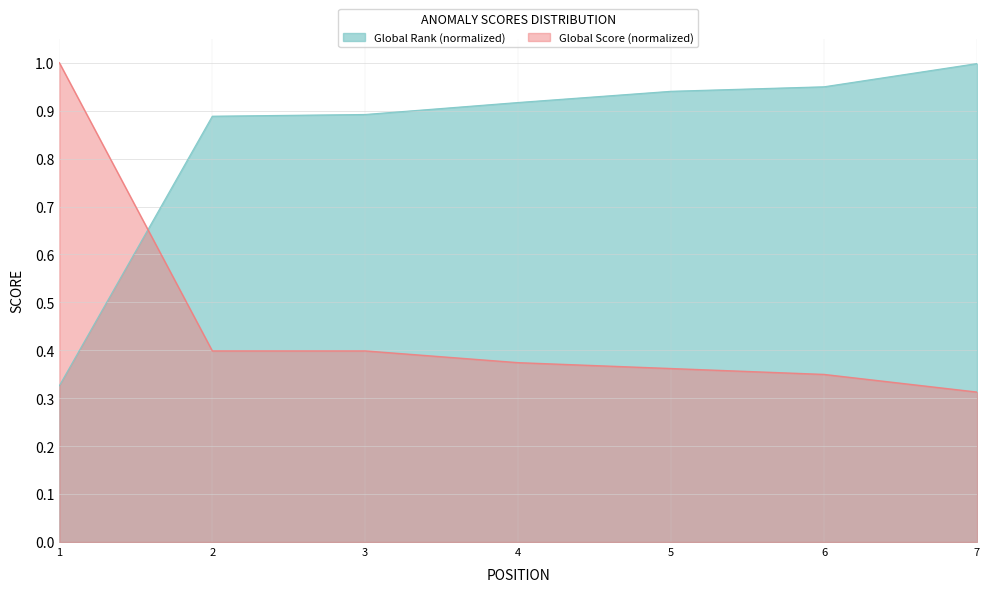

Reading left to right, what are all the values shown in this chart?

Global Score: 1=1.0	2=0.4	3=0.4	4=0.4	5=0.4	6=0.3	7=0.3
Global Rank (normalized): 1=0.3	2=0.9	3=0.9	4=0.9	5=0.9	6=0.9	7=1.0